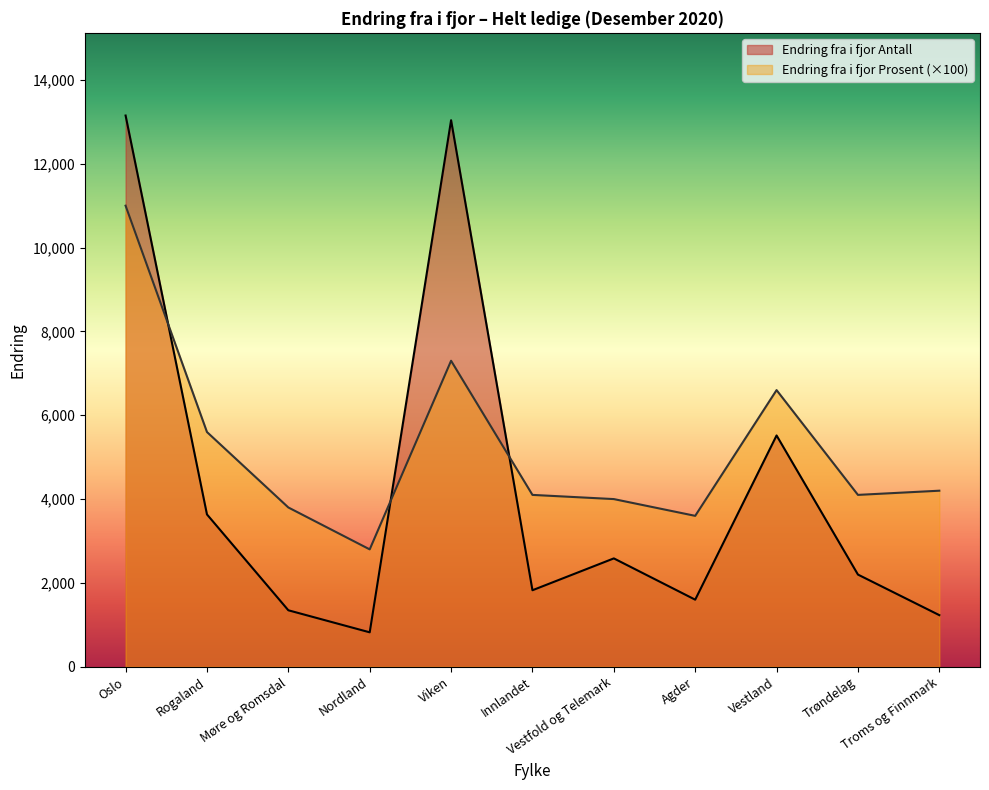

What position from the left is Nordland?

4